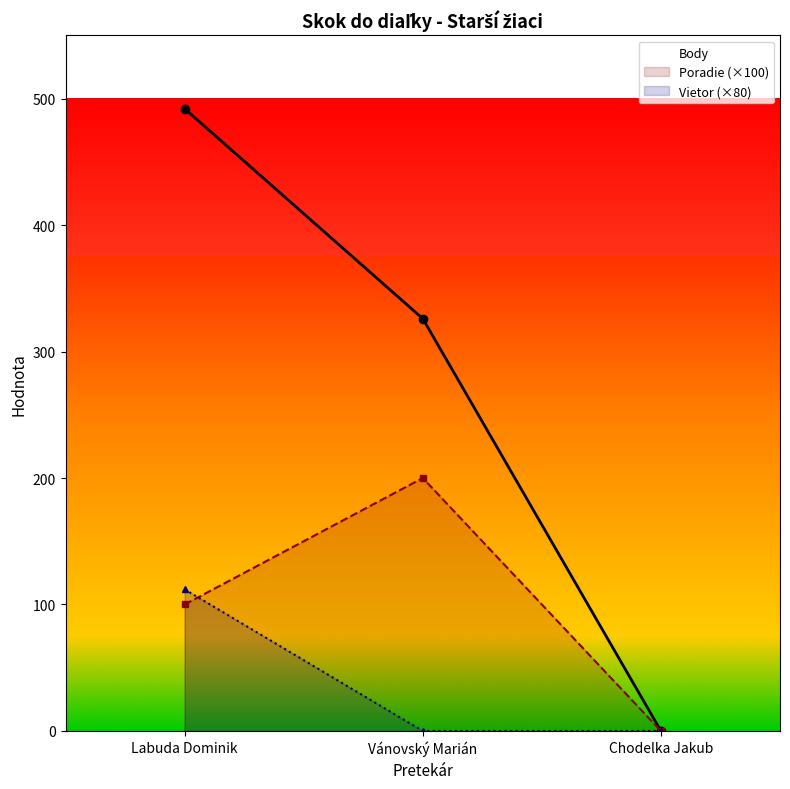

What are all the series names shown in the legend?

Body, Poradie (×100), Vietor (×80)